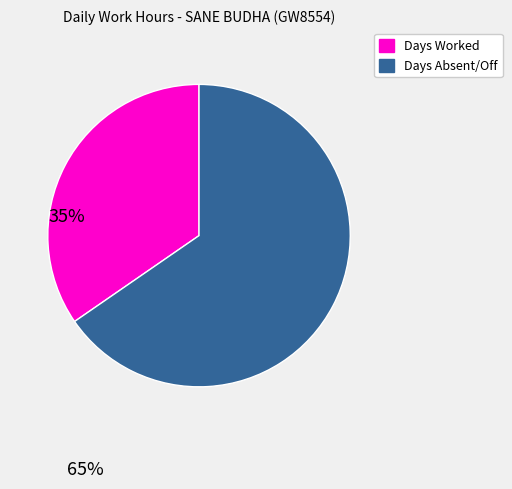

Does any single category account for the majority?

Yes